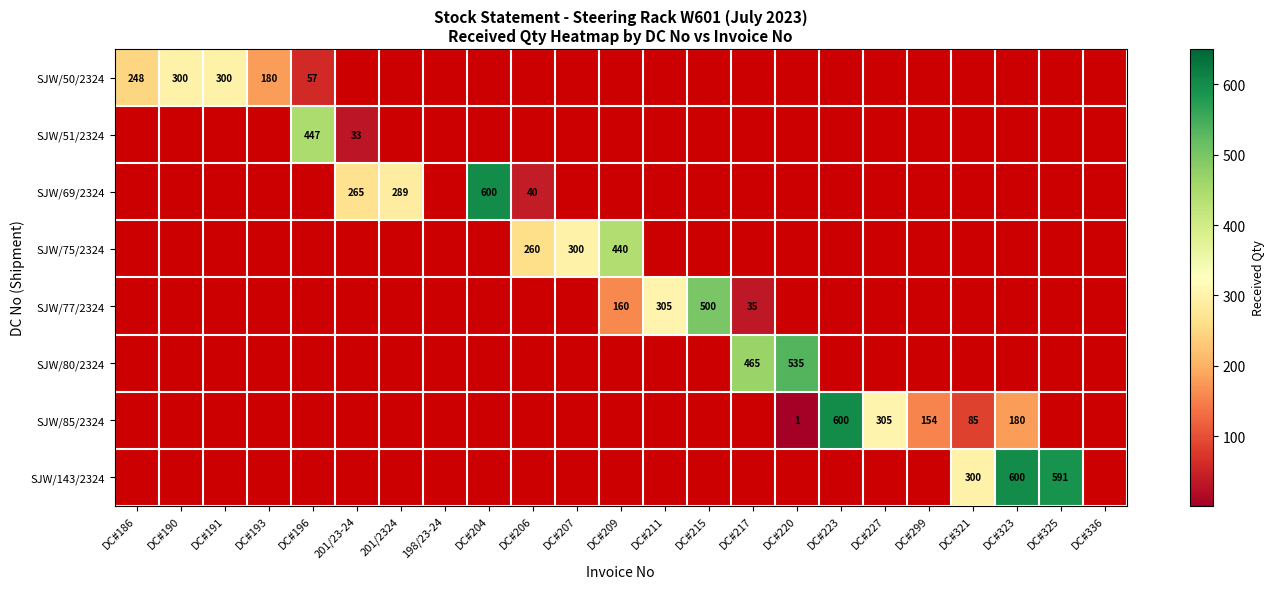

What is the maximum value shown in the chart?

600.0